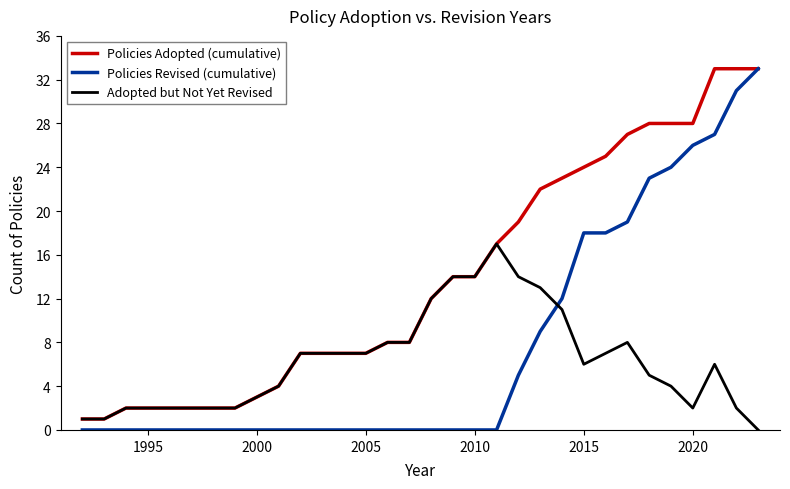

Does the chart have visible grid lines?

No